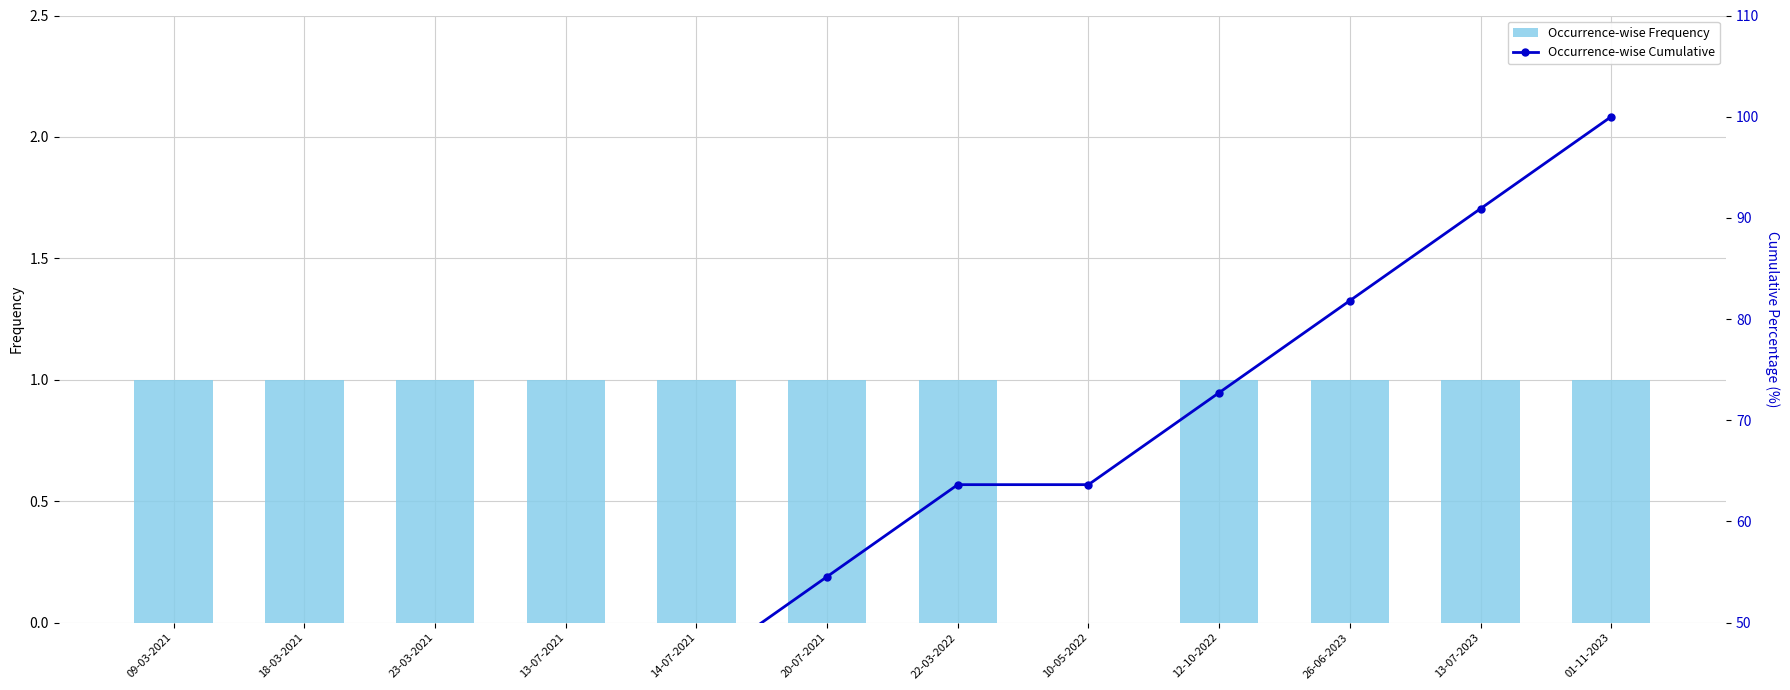

What position from the left is 09-03-2021?

1